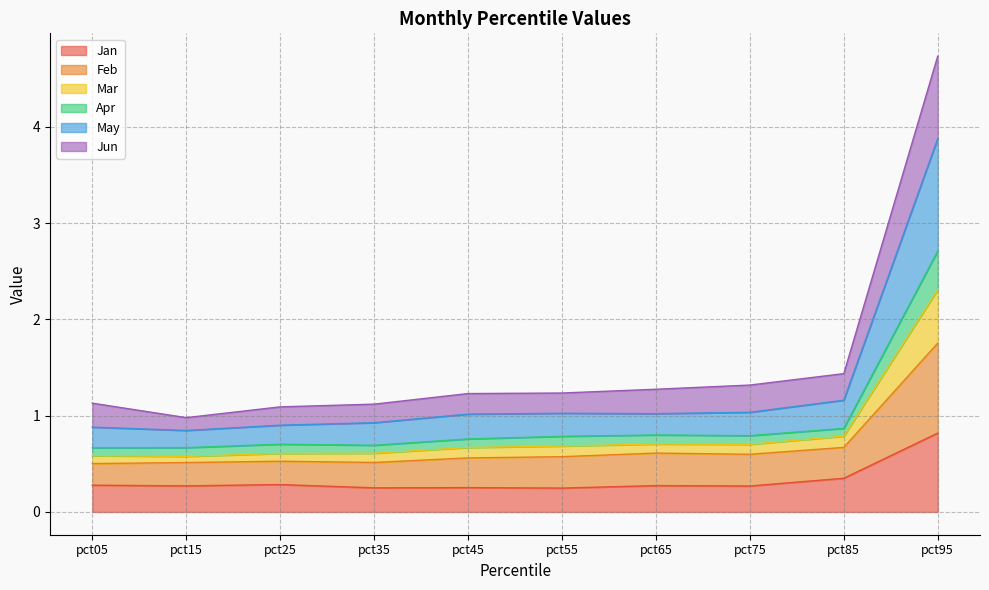

In Apr, how many points are lower than both neighbors (excluding endpoints)?

2